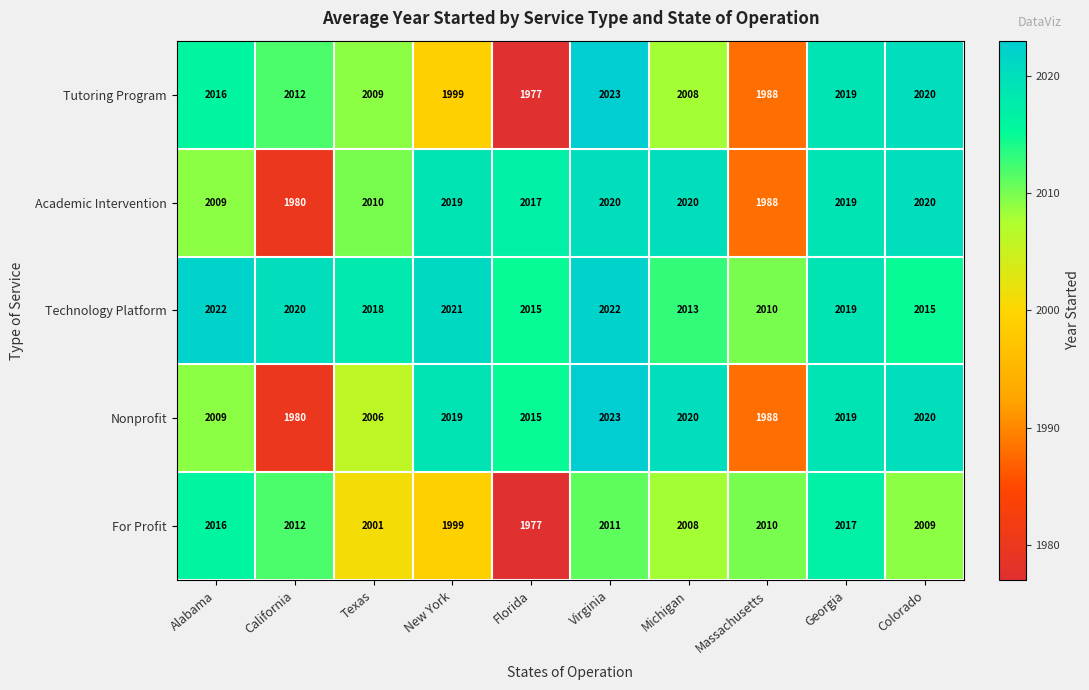

What is the smallest value displayed?

1977